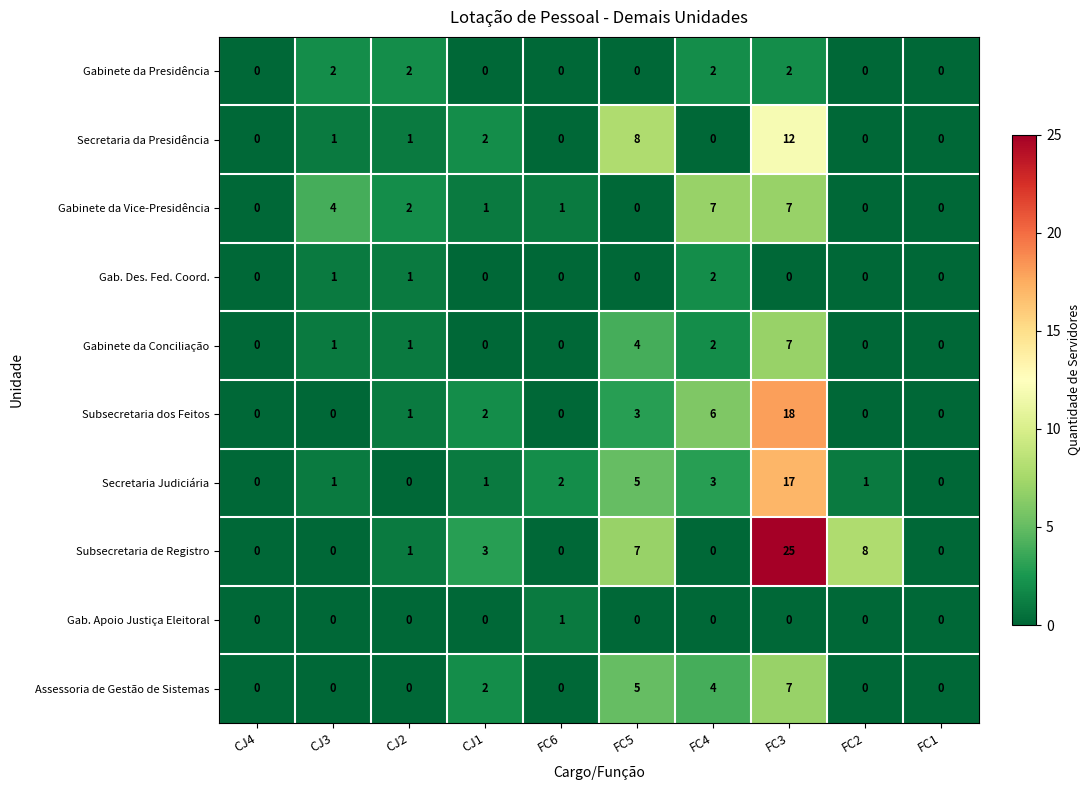

What is the greatest value displayed?

25